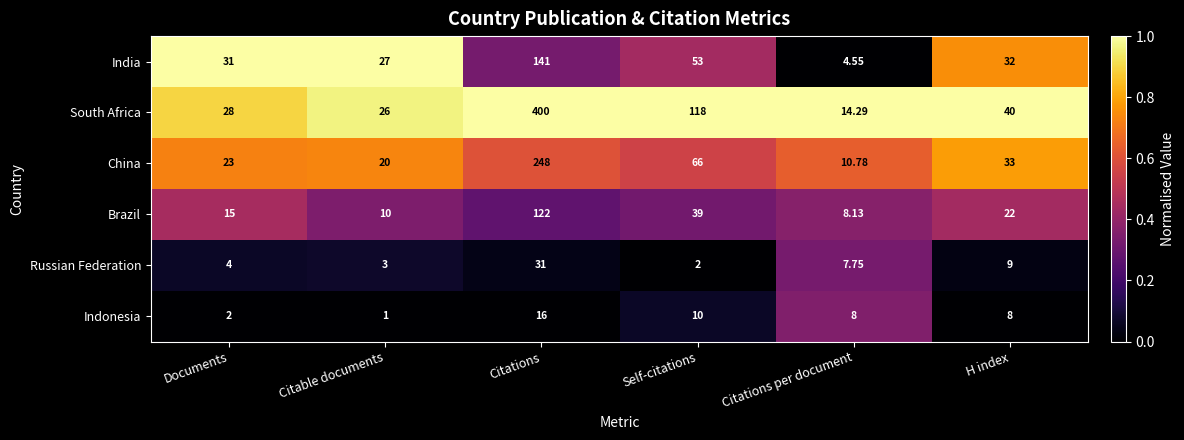

Which series has the widest spread of values?

South Africa